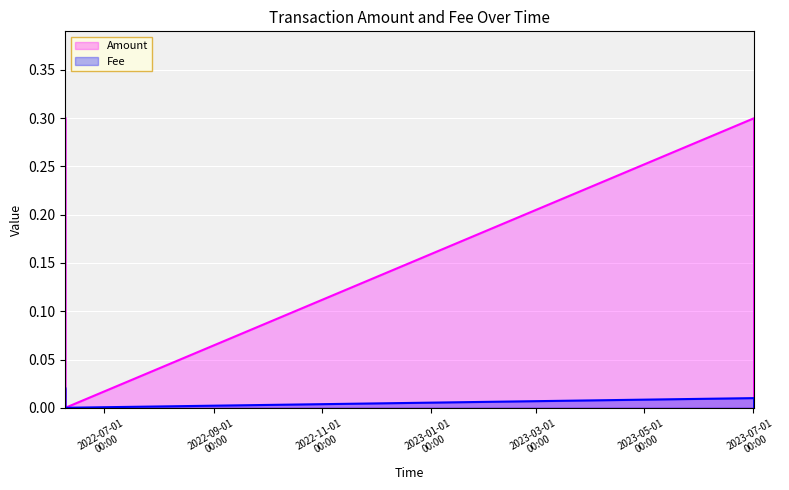

True or false: Amount_line and Fee_line intersect in this chart.

False